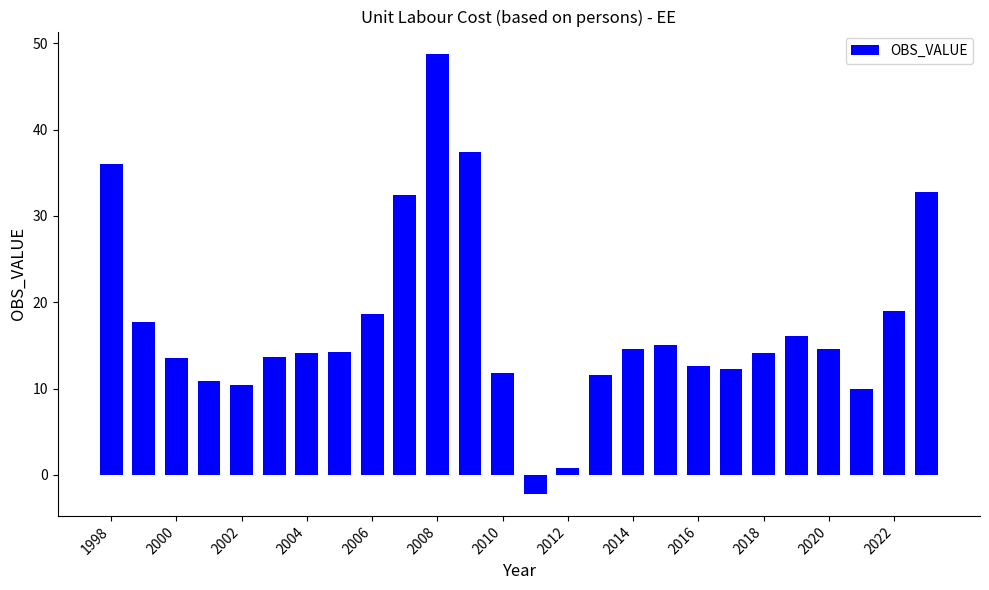

What is the smallest value displayed?

-2.2